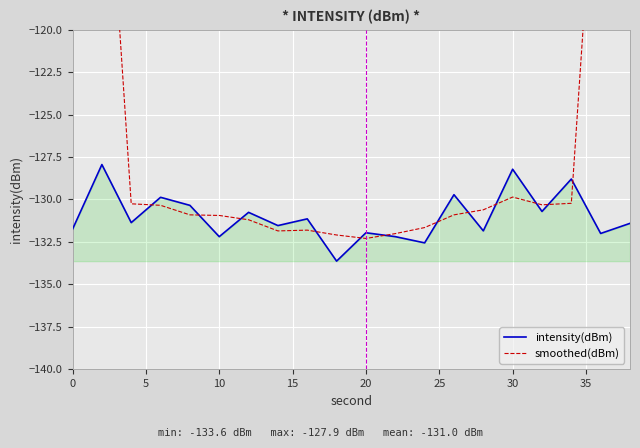

Reading right to left, list all the values displayed in this chart.

intensity(dBm): -131.4	-132.0	-128.8	-130.7	-128.2	-131.8	-129.7	-132.6	-132.2	-132.0	-133.6	-131.1	-131.5	-130.8	-132.2	-130.3	-129.9	-131.4	-127.9	-131.8
smoothed(dBm): -78.4	-104.6	-130.2	-130.3	-129.9	-130.6	-130.9	-131.7	-132.0	-132.3	-132.1	-131.8	-131.9	-131.2	-130.9	-130.9	-130.3	-130.3	-104.2	-78.2